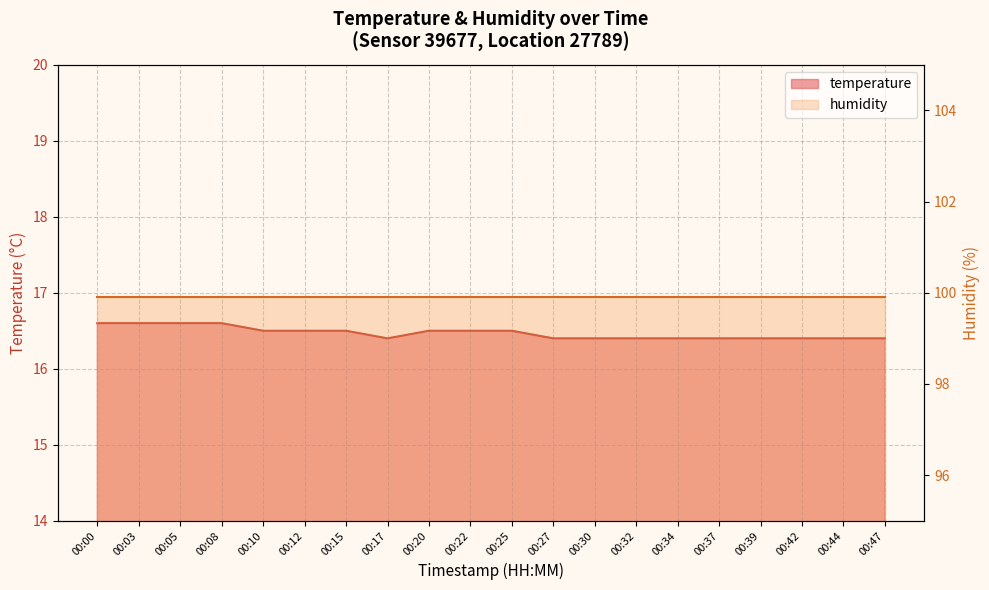

Between 00:17 and 00:27, which is larger?

00:17